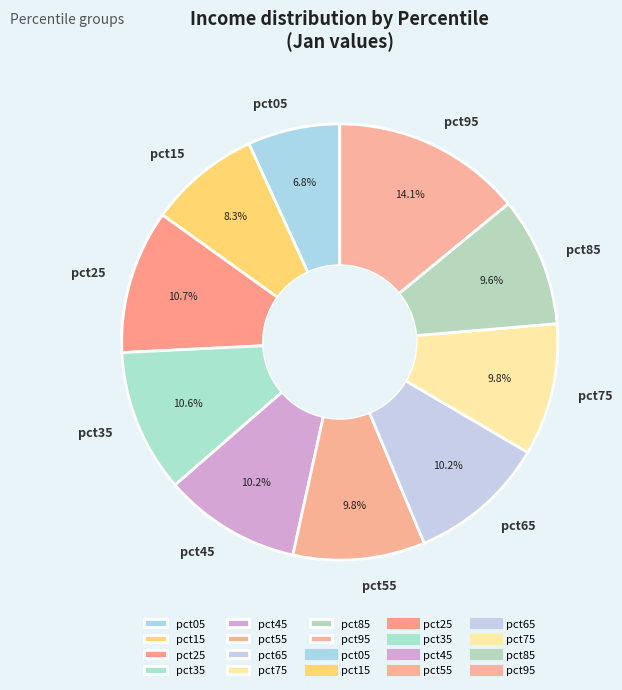

The pct65 slice represents 10% of the pie. True or false?

True